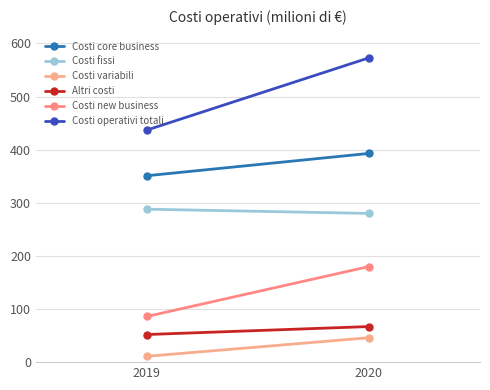

Which series changed the most between 2019 and 2020?

Costi operativi totali